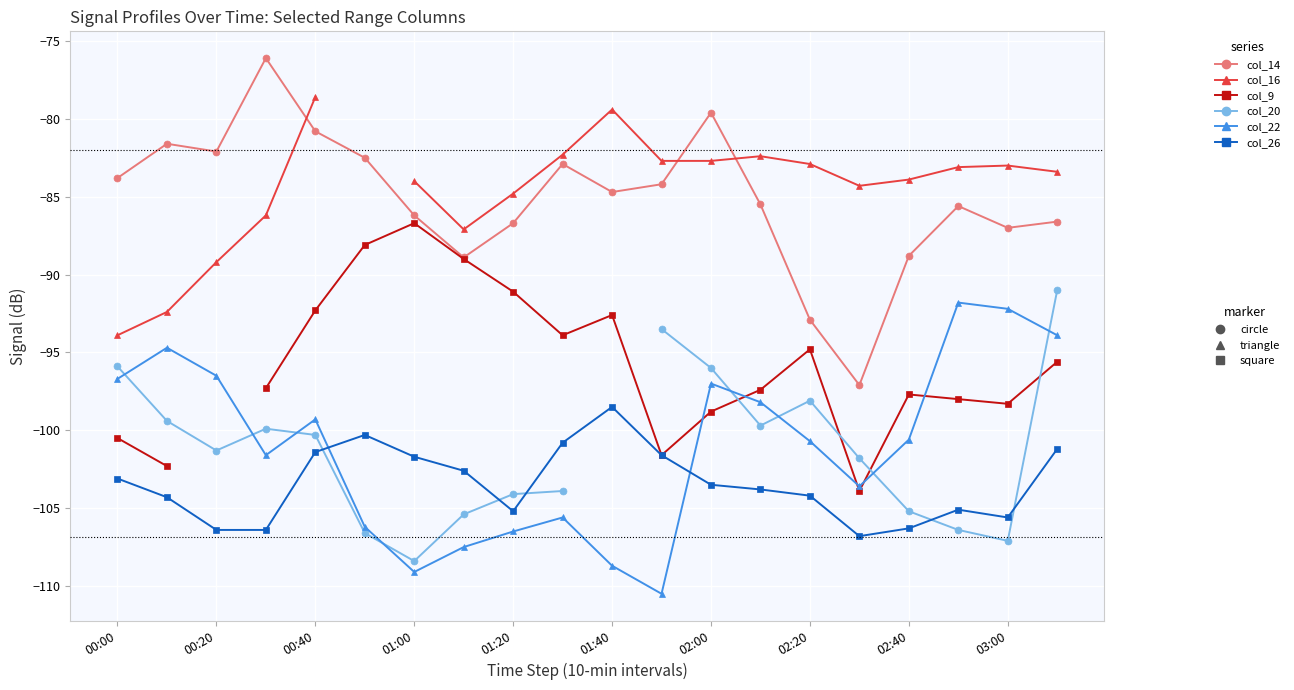

True or false: col_16 (0.777) has a value of -37.4 at 03:00.

False